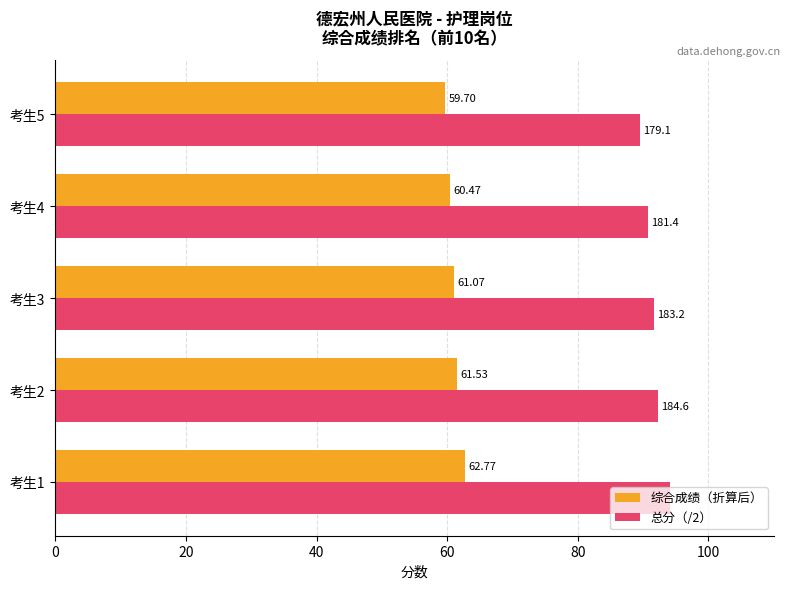

How many series are shown in this chart?

2